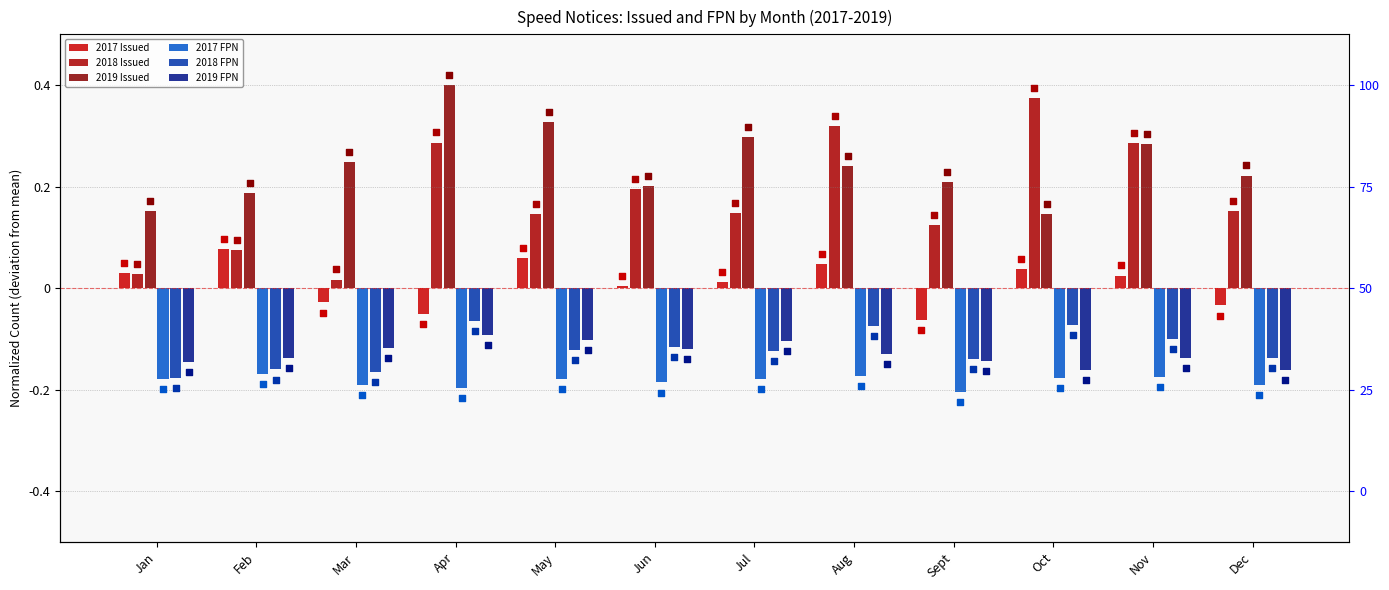

At which category is the sum across all series the highest?

Apr